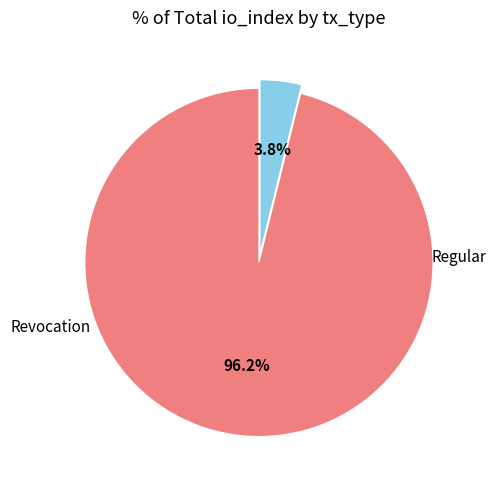

How many slices are in this pie chart?

2